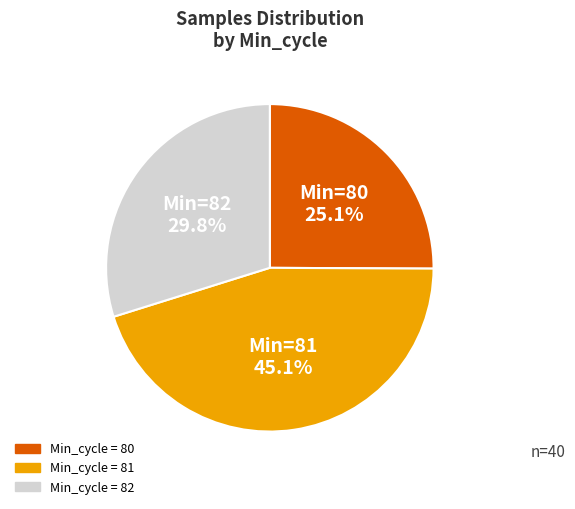

Is there a majority slice in this chart?

No